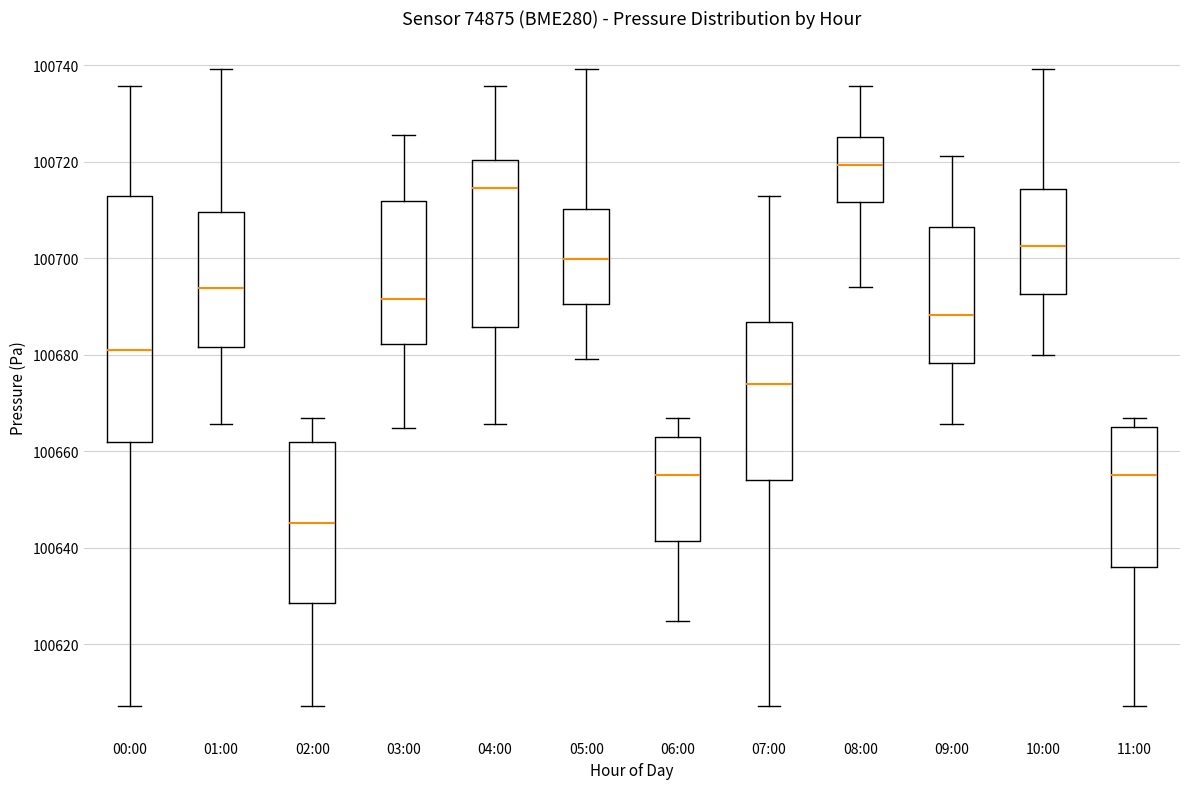

Reading left to right, read every box against the y-axis: the position of its median line, the range the box covers, and the ends of its whiskers. The values are not printed on the chart, so give them approximately, as read against the axis.

00:00: median 100680, box 100662 to 100712, whiskers 100608 to 100736
01:00: median 100694, box 100682 to 100710, whiskers 100666 to 100740
02:00: median 100646, box 100628 to 100662, whiskers 100608 to 100666
03:00: median 100692, box 100682 to 100712, whiskers 100664 to 100726
04:00: median 100714, box 100686 to 100720, whiskers 100666 to 100736
05:00: median 100700, box 100690 to 100710, whiskers 100680 to 100740
06:00: median 100656, box 100642 to 100662, whiskers 100624 to 100666
07:00: median 100674, box 100654 to 100686, whiskers 100608 to 100712
08:00: median 100720, box 100712 to 100724, whiskers 100694 to 100736
09:00: median 100688, box 100678 to 100706, whiskers 100666 to 100722
10:00: median 100702, box 100692 to 100714, whiskers 100680 to 100740
11:00: median 100656, box 100636 to 100664, whiskers 100608 to 100666